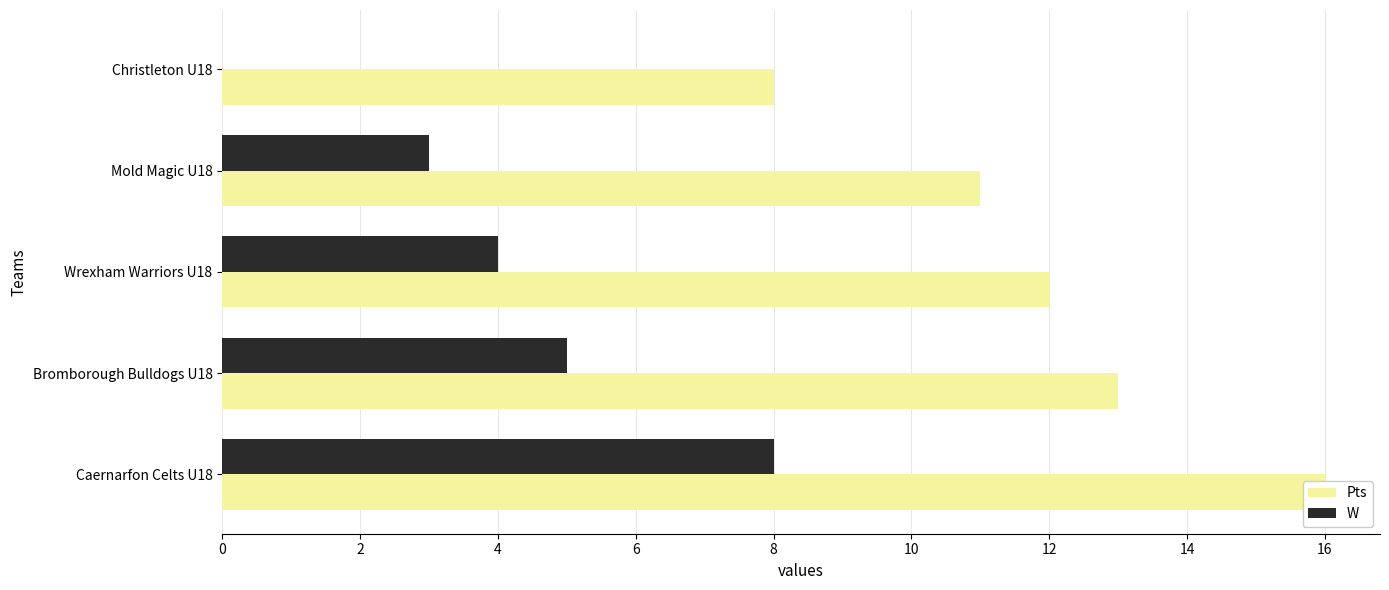

What is the maximum value shown in the chart?

16